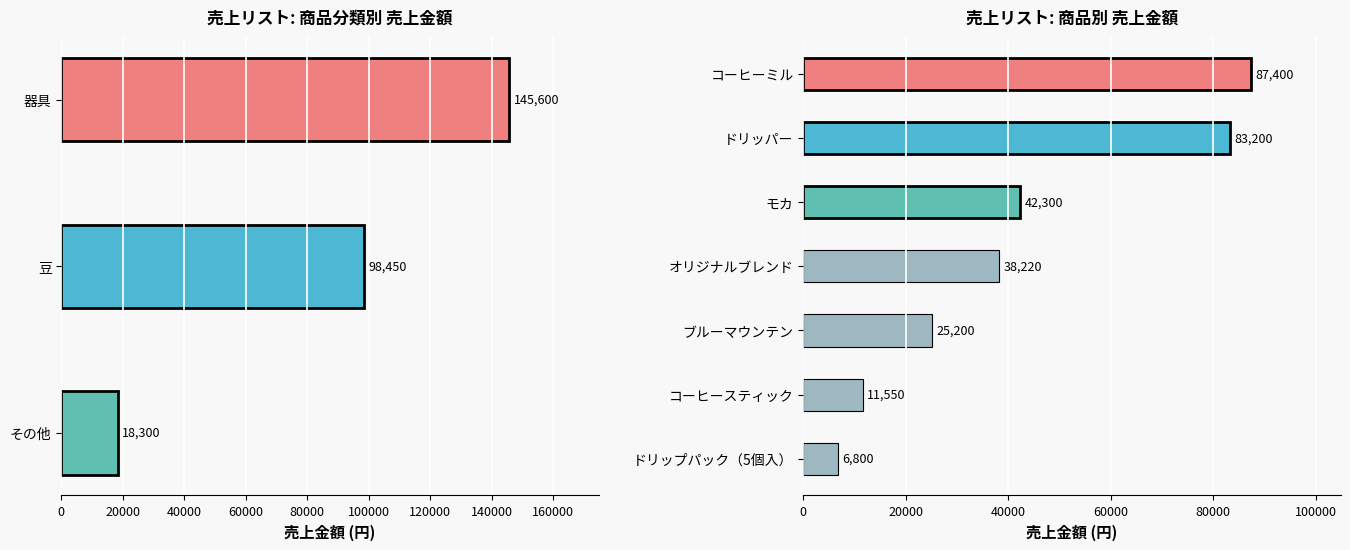

What is the average value?

42096